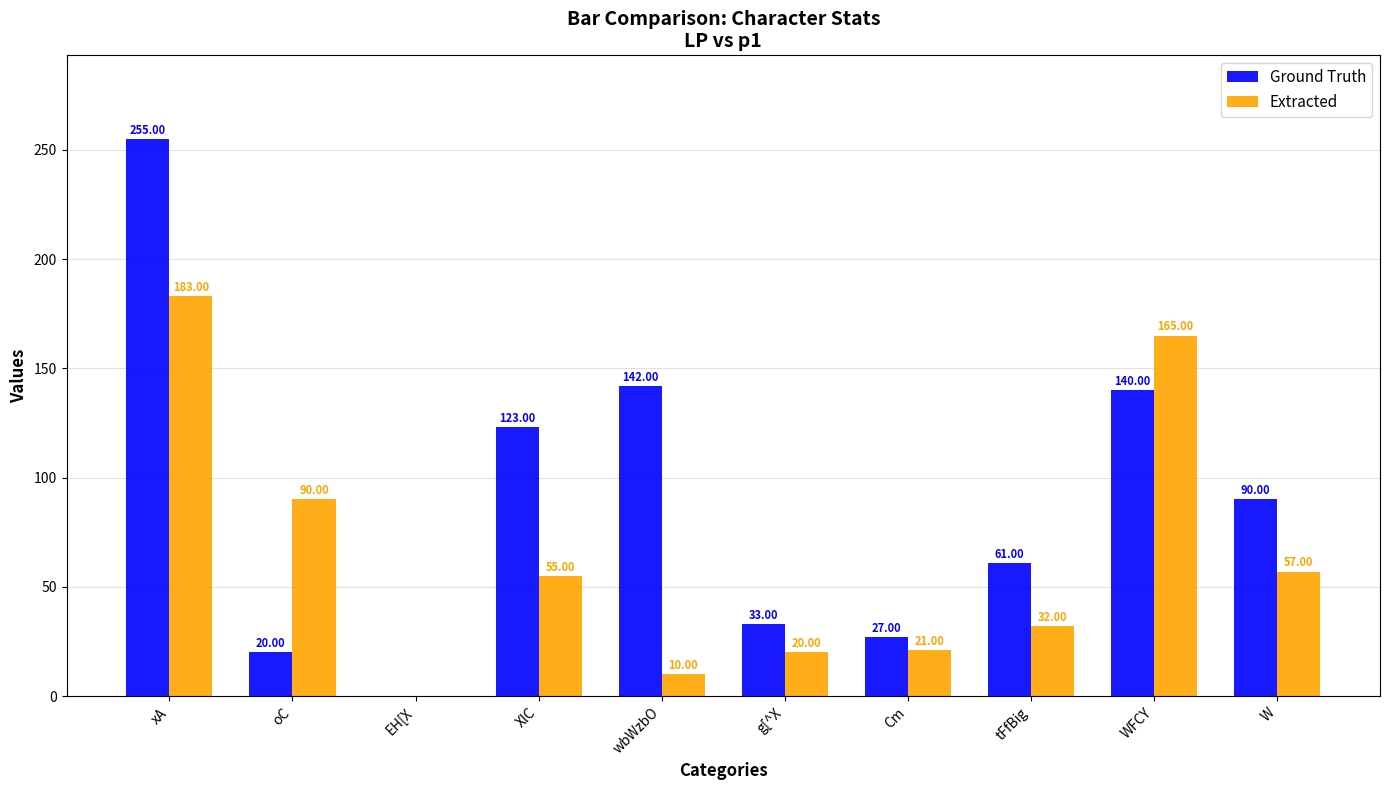

Reading right to left, what are all the values shown in this chart?

Ground Truth: 90	140	61	27	33	142	123	0	20	255
Extracted: 57	165	32	21	20	10	55	0	90	183